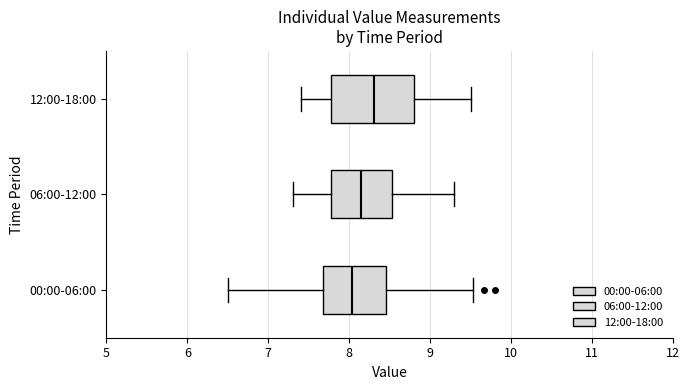

Reading bottom to top, read every box against the x-axis: the position of its median line, the range the box covers, and the ends of its whiskers. The values are not printed on the chart, so give them approximately, as read against the axis.

00:00-06:00: median 8.0, box 7.7 to 8.5, whiskers 6.5 to 9.5
06:00-12:00: median 8.2, box 7.8 to 8.5, whiskers 7.3 to 9.3
12:00-18:00: median 8.3, box 7.8 to 8.8, whiskers 7.4 to 9.5